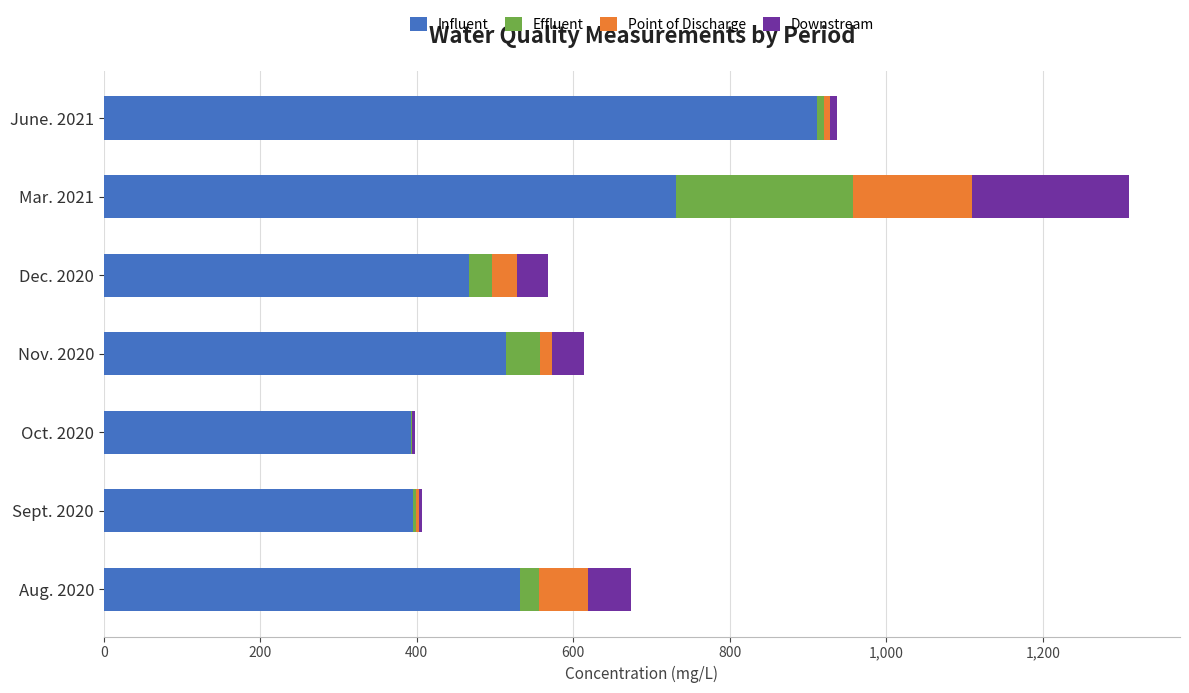

At which category is the sum across all series the highest?

Mar. 2021